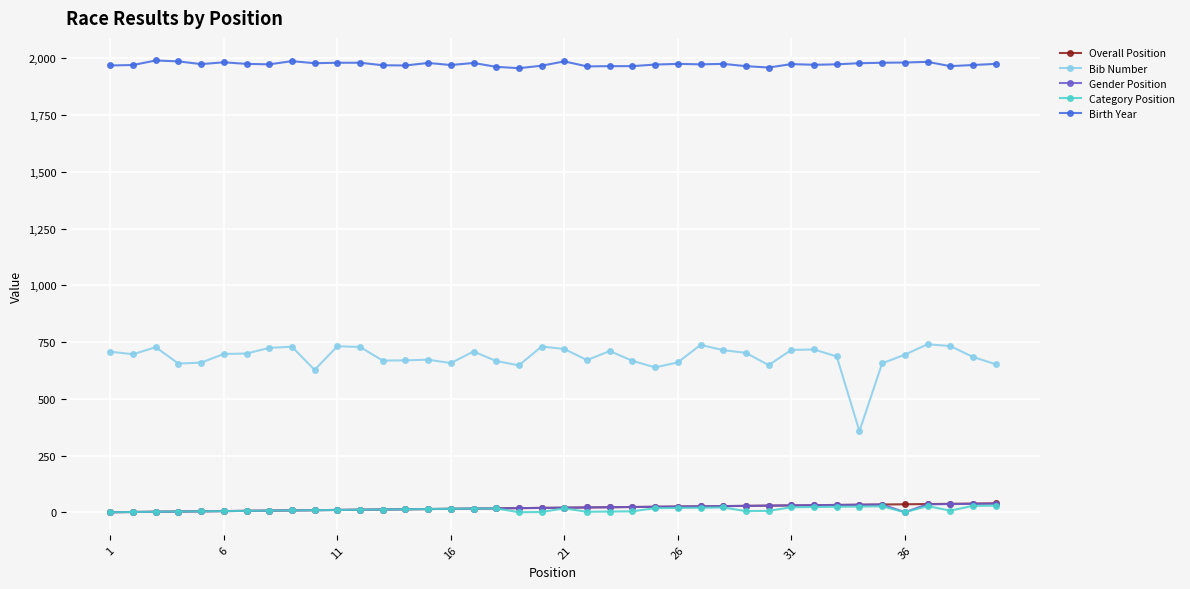

Which series has the widest spread of values?

Bib Number